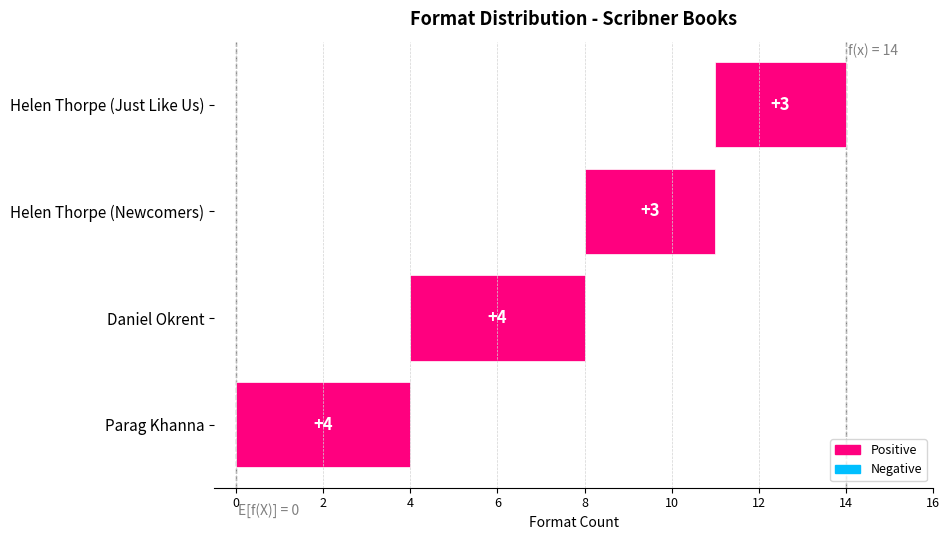

Reading left to right, list all the values displayed in this chart.

4	4	3	3